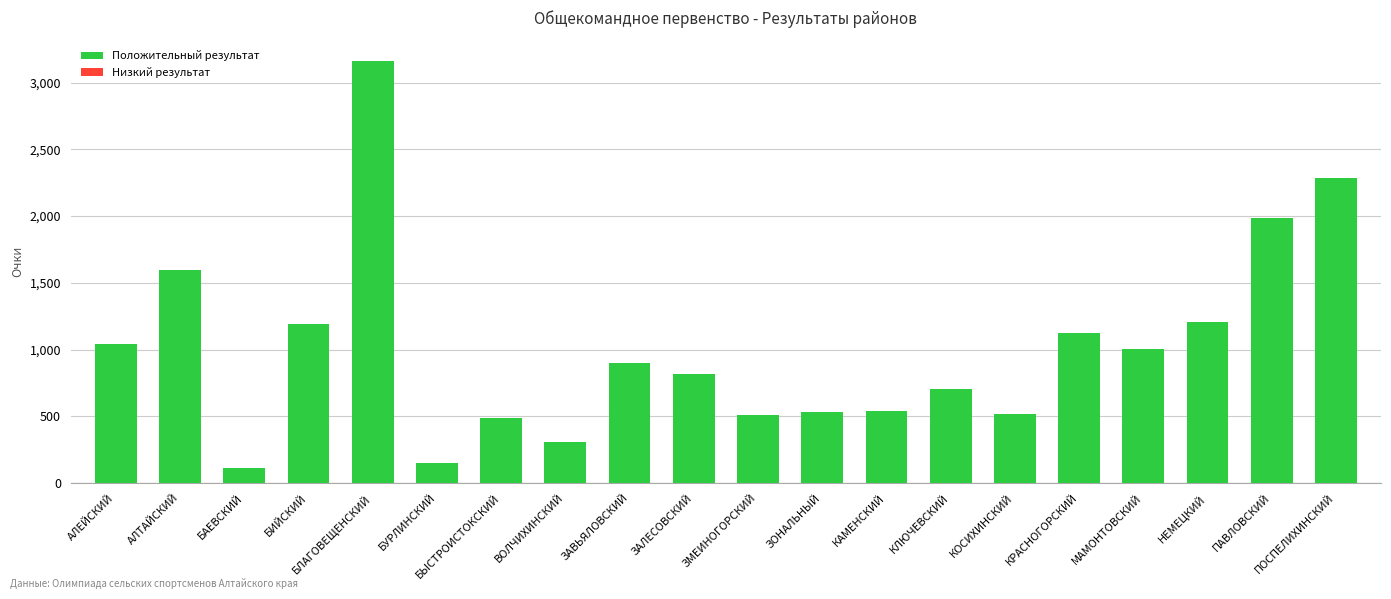

How many data points does each series have?

20